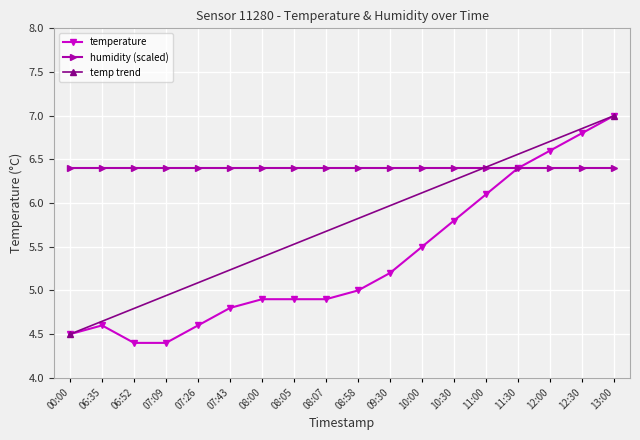

Is it true that the value at 00:00 is 4.5?

True